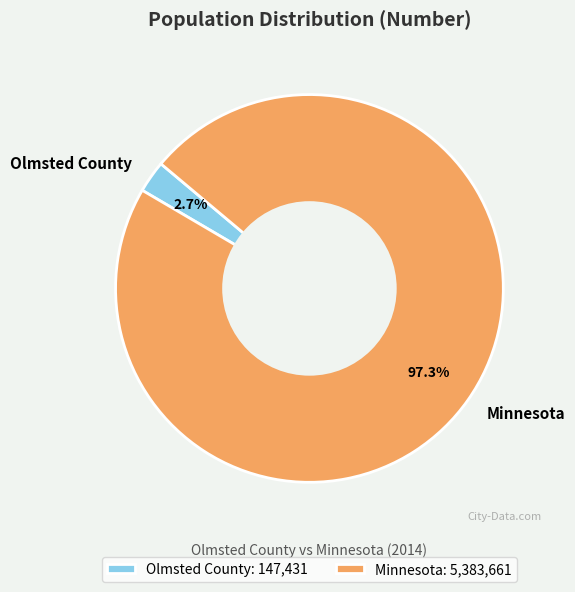

The Minnesota slice represents 97% of the pie. True or false?

True